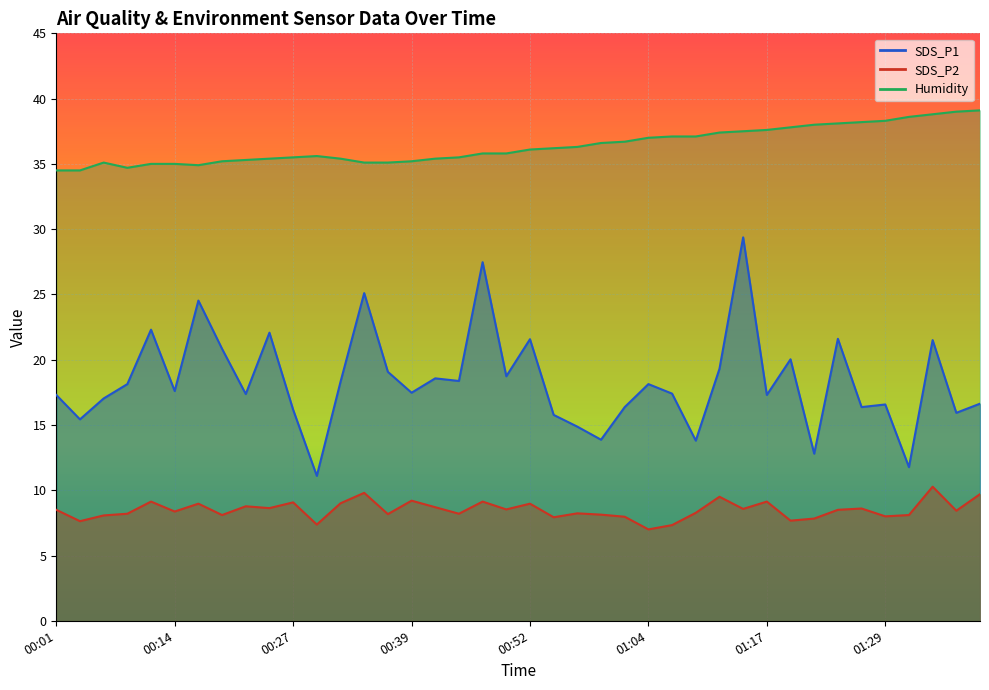

What is the maximum value shown in the chart?

39.1